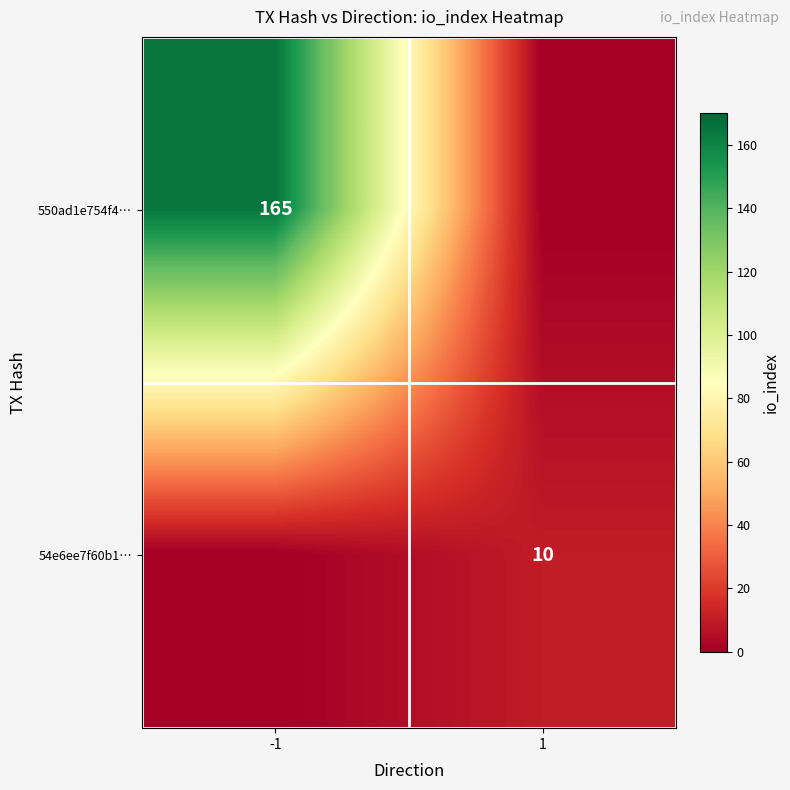

The 54e6ee7f60b1… series shows 3 at 1. True or false?

False